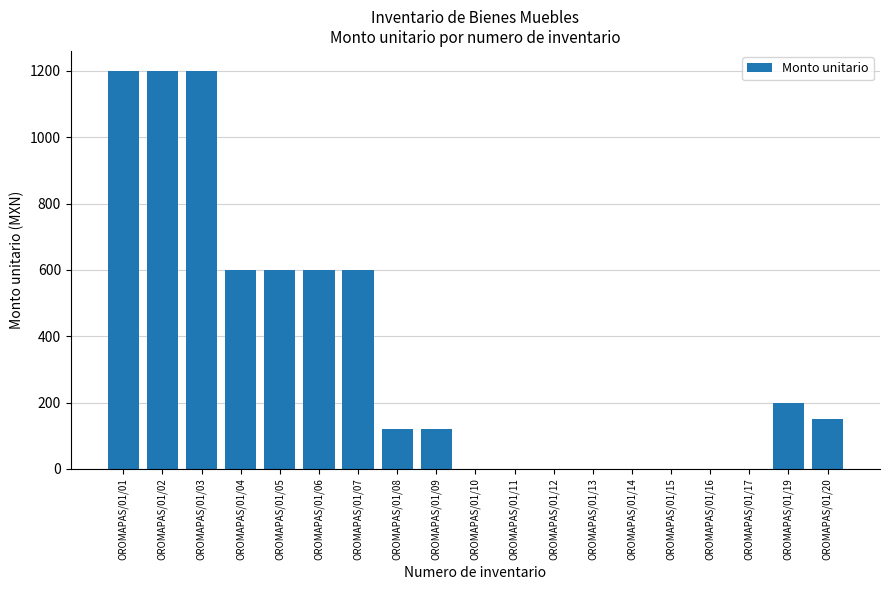

At which label does the data first exceed 120?

OROMAPAS/01/01